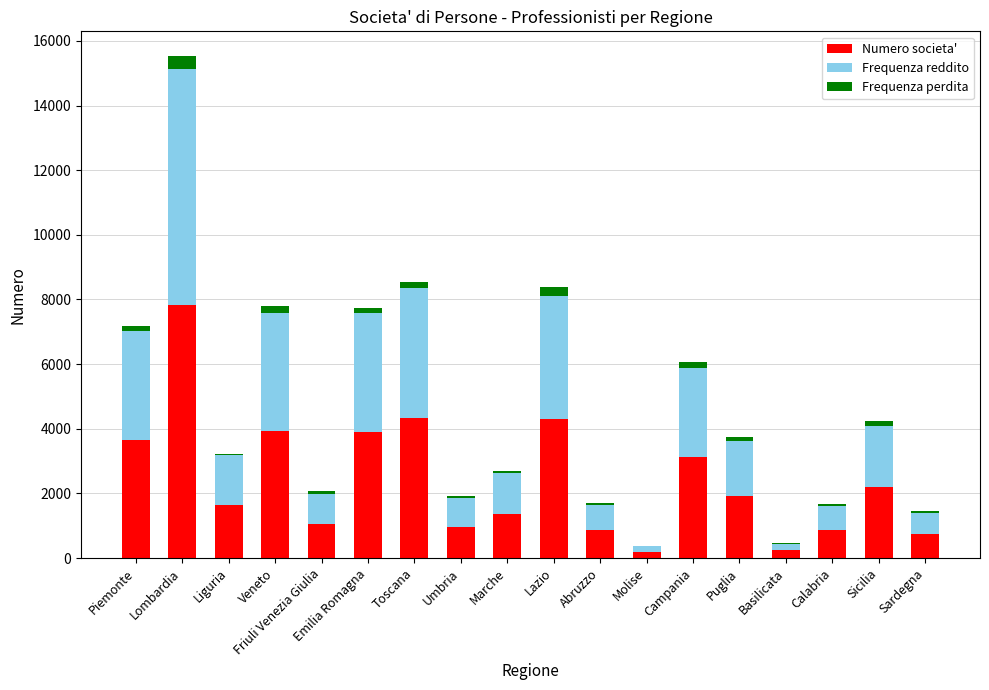

What is the difference between the Numero societa' values at Umbria and Friuli Venezia Giulia?

69